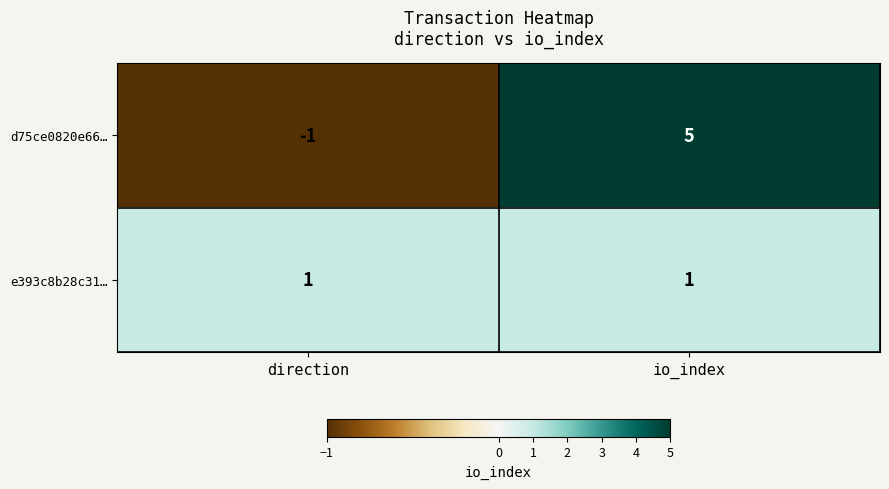

Which category has the highest value across all series?

io_index